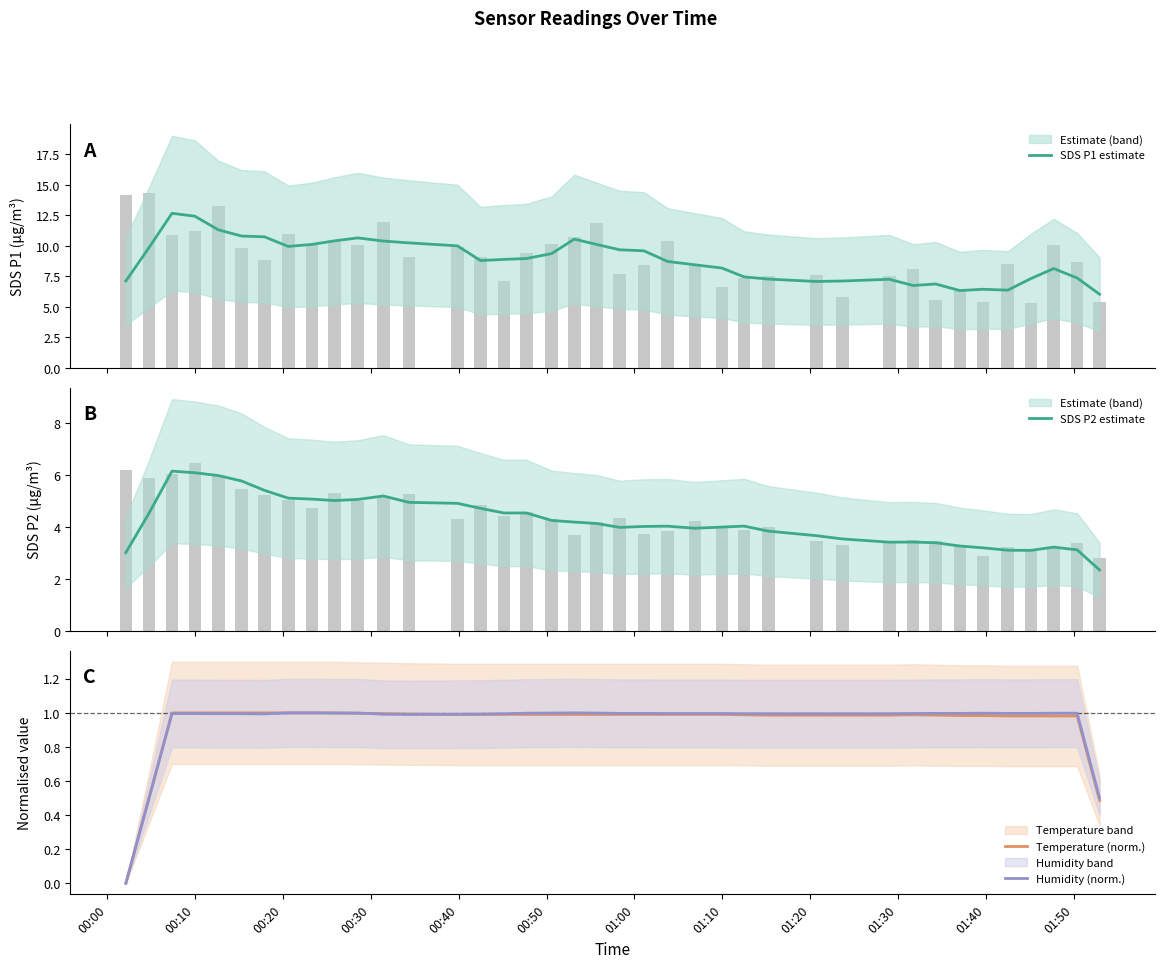

Reading right to left, list all the values displayed in this chart.

SDS P1 estimate: 6.0	7.4	8.1	7.3	6.4	6.4	6.3	6.9	6.8	7.3	7.1	7.1	7.3	7.5	8.2	8.5	8.7	9.6	9.7	10.1	10.6	9.4	9.0	8.9	8.8	10.0	10.2	10.4	10.7	10.4	10.1	10.0	10.7	10.8	11.3	12.4	12.7	9.9	7.1
SDS P2 estimate: 2.3	3.1	3.2	3.1	3.1	3.2	3.3	3.4	3.4	3.4	3.5	3.7	3.8	4.0	4.0	4.0	4.0	4.0	4.0	4.1	4.2	4.3	4.5	4.5	4.7	4.9	5.0	5.2	5.1	5.0	5.1	5.1	5.4	5.8	6.0	6.1	6.1	4.5	3.0
Temperature (norm.): 0.5	1.0	1.0	1.0	1.0	1.0	1.0	1.0	1.0	1.0	1.0	1.0	1.0	1.0	1.0	1.0	1.0	1.0	1.0	1.0	1.0	1.0	1.0	1.0	1.0	1.0	1.0	1.0	1.0	1.0	1.0	1.0	1.0	1.0	1.0	1.0	1.0	0.5	0.0
Humidity (norm.): 0.5	1.0	1.0	1.0	1.0	1.0	1.0	1.0	1.0	1.0	1.0	1.0	1.0	1.0	1.0	1.0	1.0	1.0	1.0	1.0	1.0	1.0	1.0	1.0	1.0	1.0	1.0	1.0	1.0	1.0	1.0	1.0	1.0	1.0	1.0	1.0	1.0	0.5	0.0